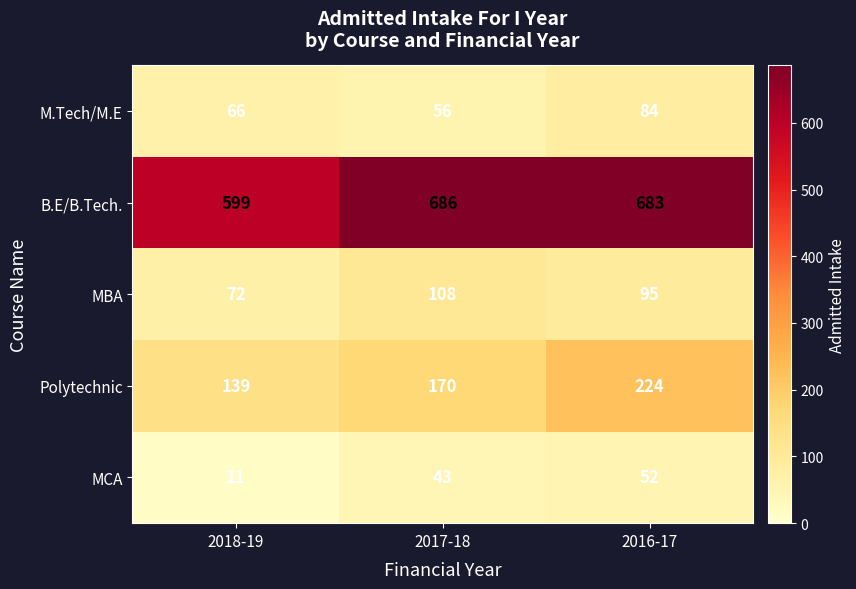

What is the smallest value displayed?

11